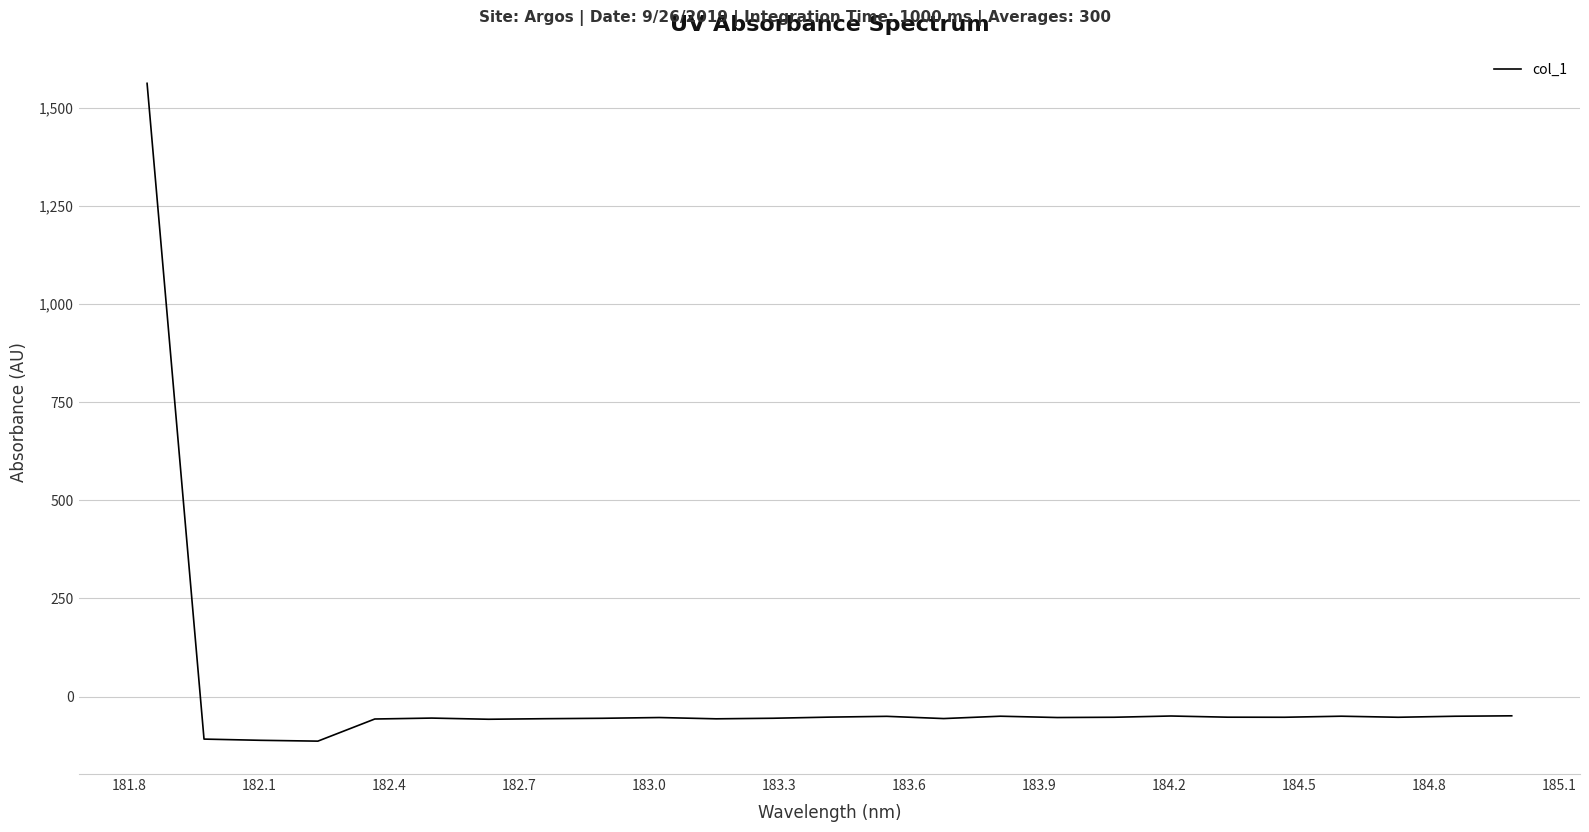

What is the maximum value shown in the chart?

1563.0